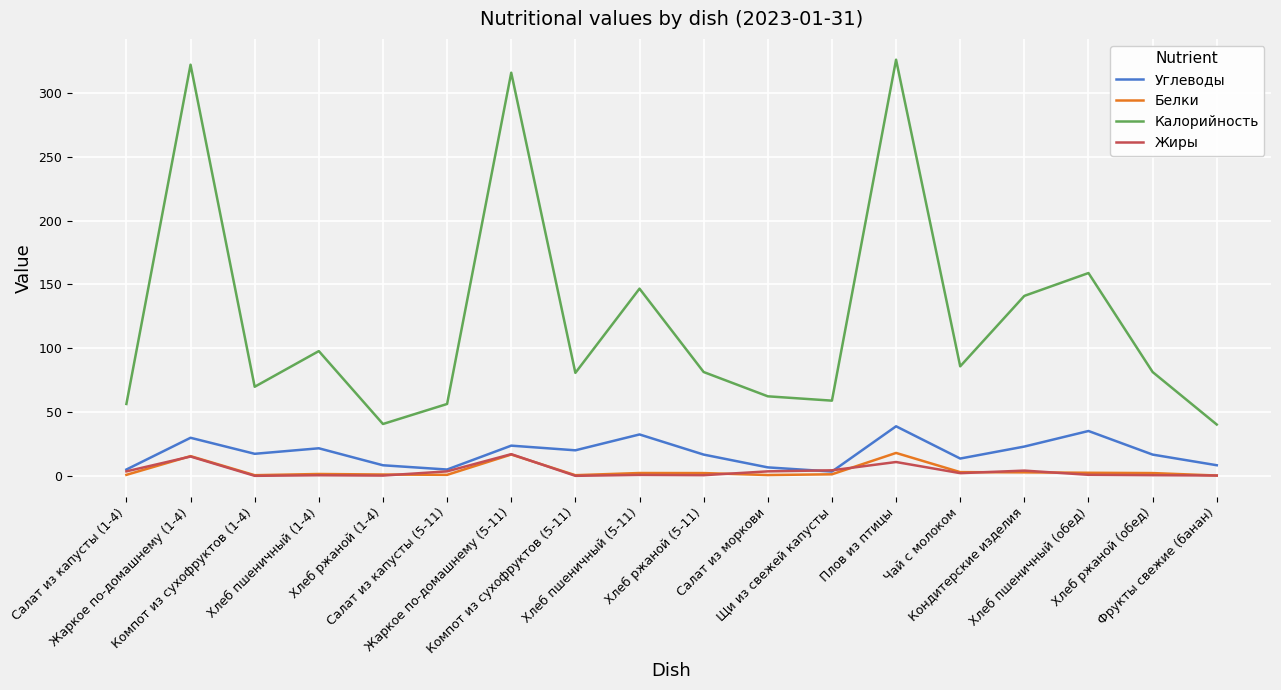

What is the minimum value for Калорийность?

40.3